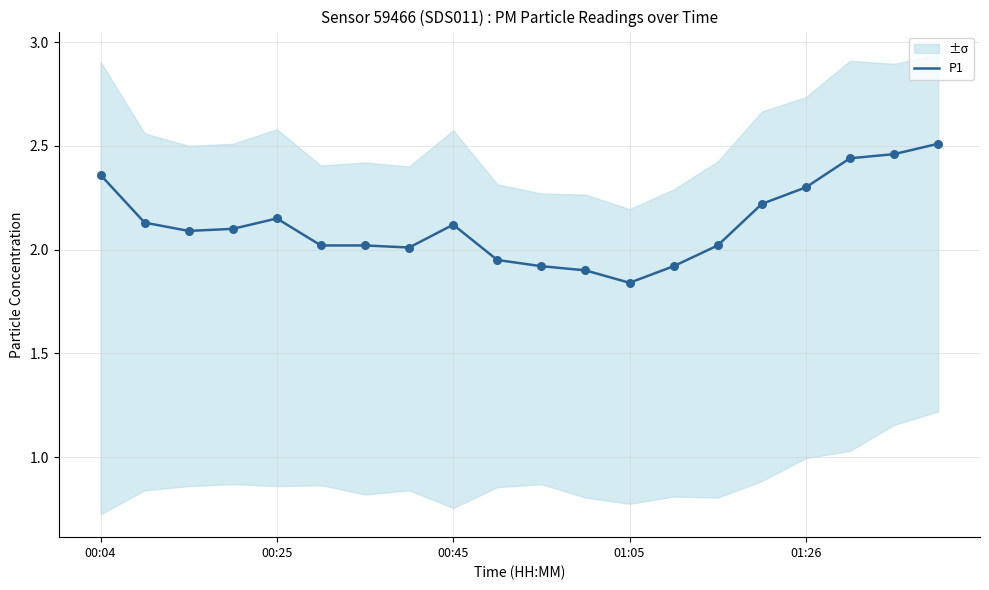

Which category has the lowest value in the P1 series?

01:05